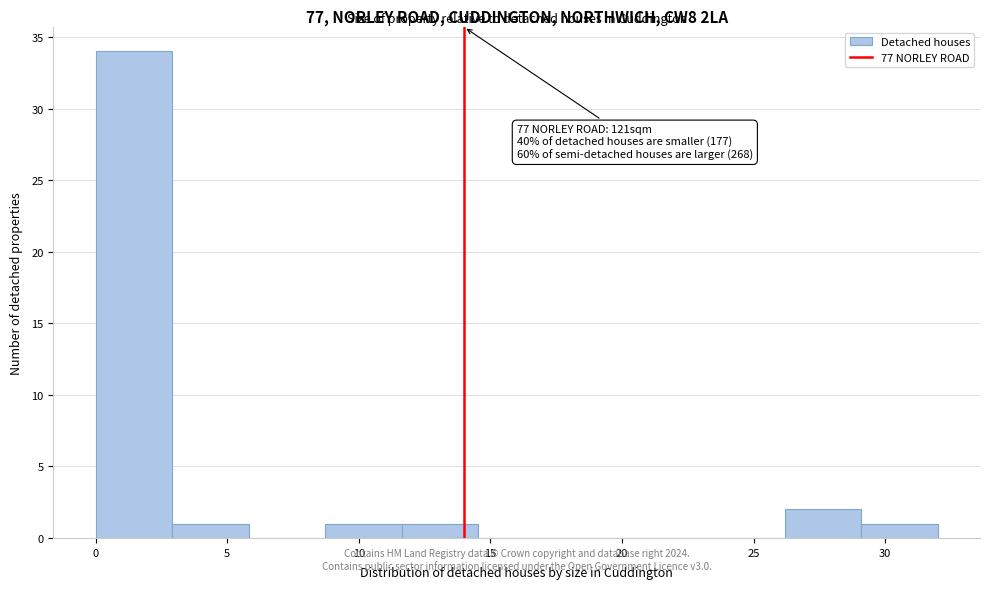

Which range on the x-axis has the tallest bar?

0.0 to 3.0